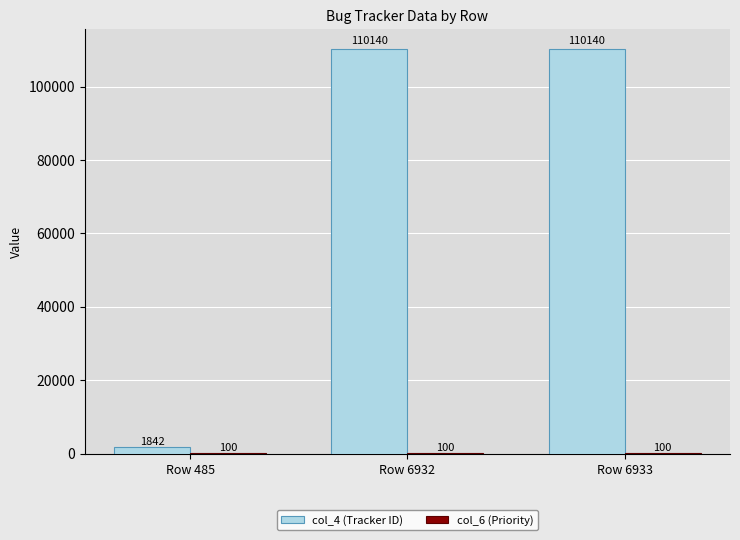

What is the sum of all col_4 (Tracker ID) values?

222122